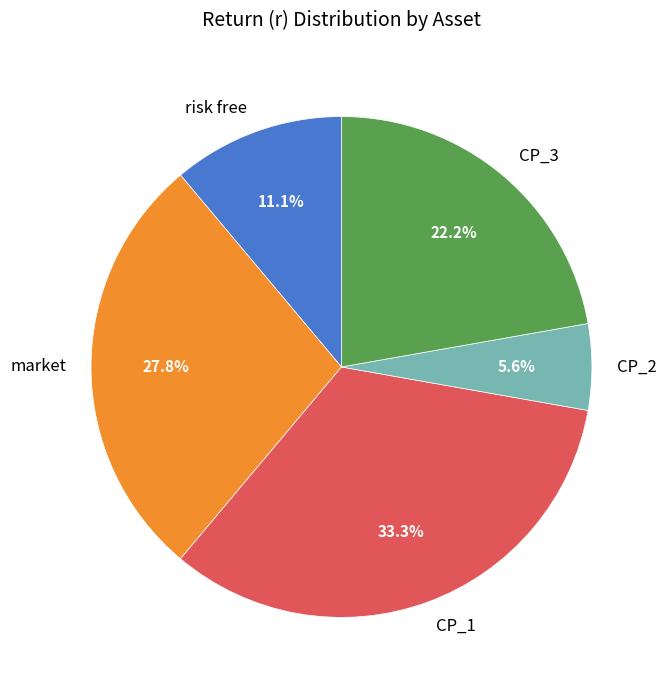

Which slice is the smallest?

CP_2